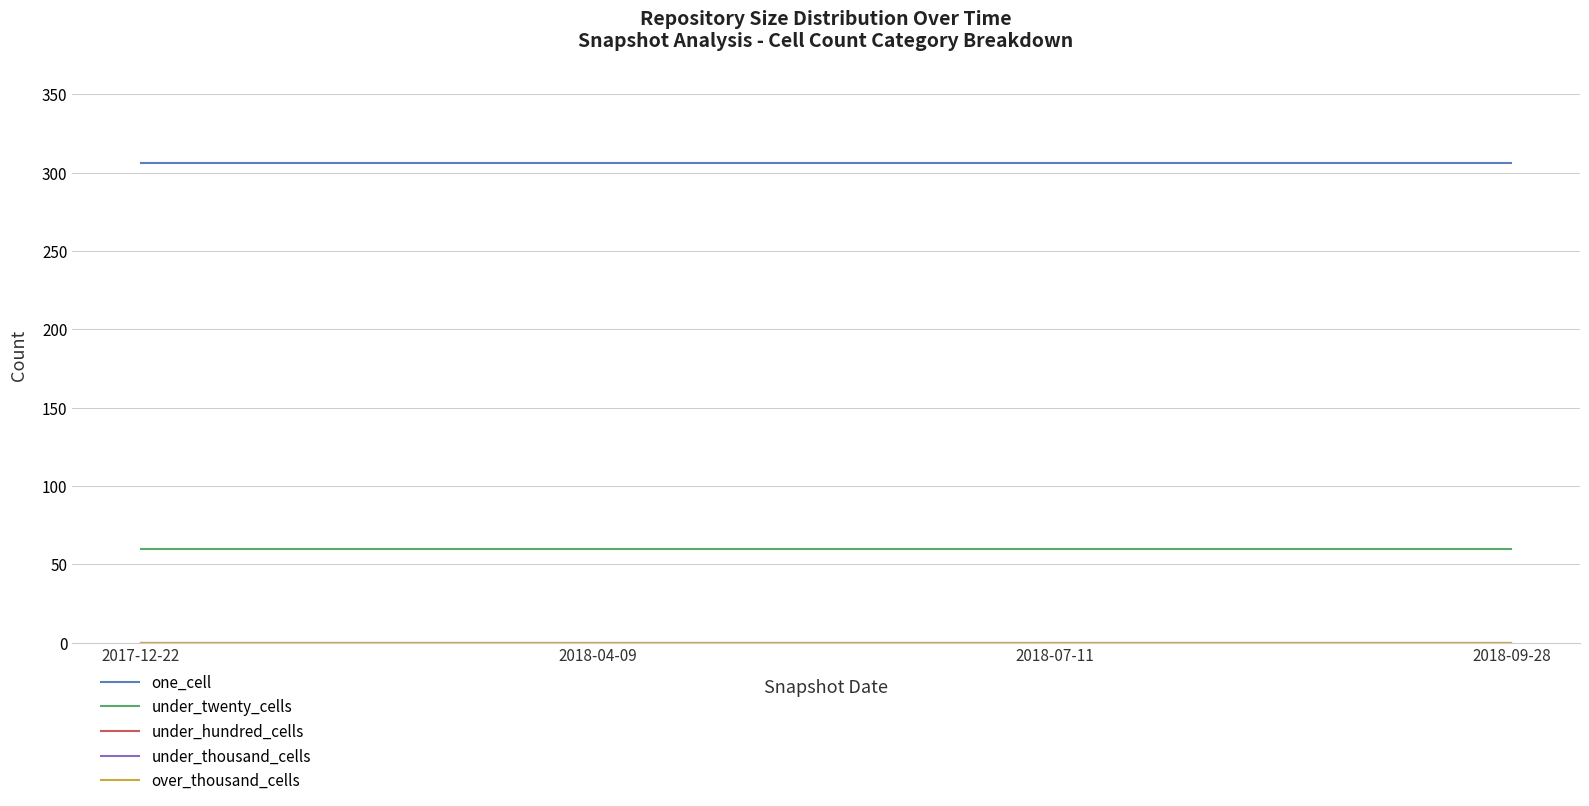

At which label is one_cell closest to 306?

2017-12-22